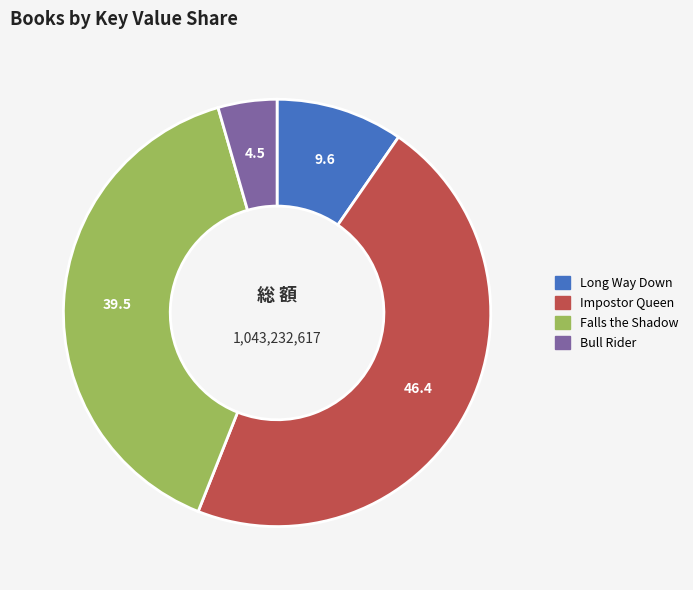

Combined, do Bull Rider and Falls the Shadow account for over 50%?

No